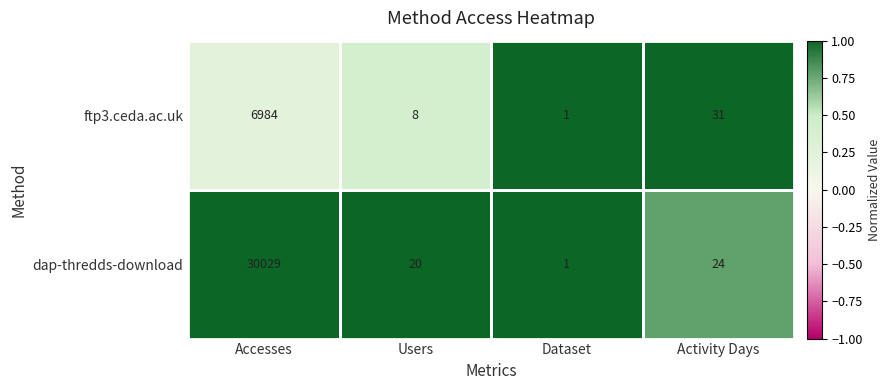

At which label is ftp3.ceda.ac.uk closest to 3492?

Activity Days